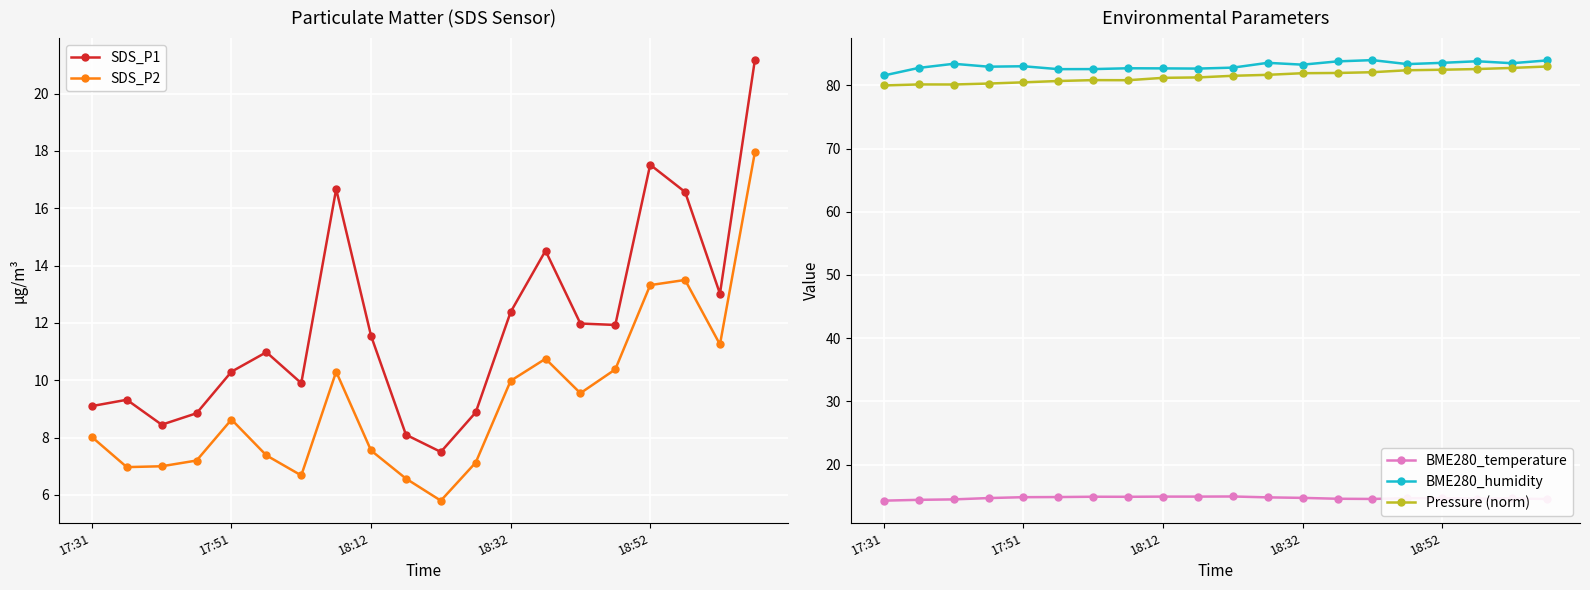

True or false: BME280_temperature and Pressure (norm) intersect in this chart.

False